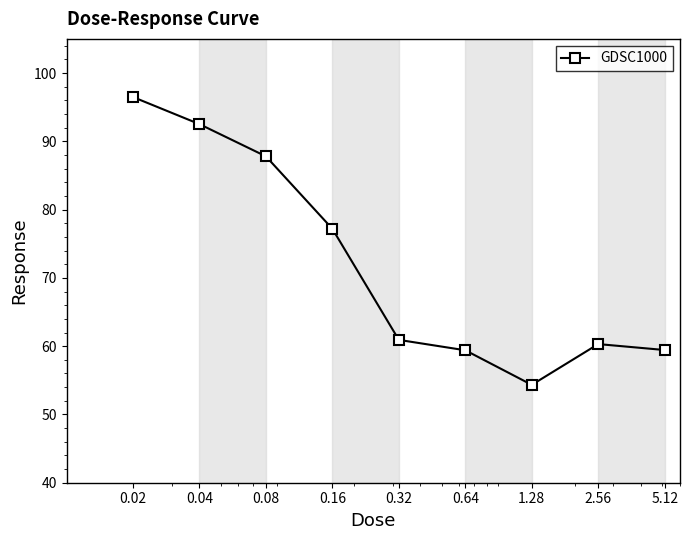

How many points are lower than both their immediate neighbors (excluding endpoints)?

1